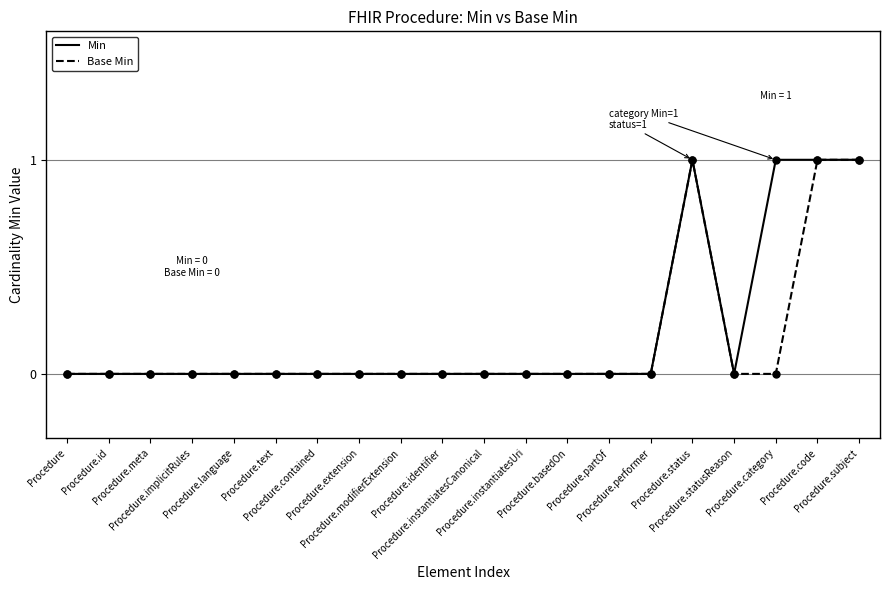

Is this an area chart (filled region under the line)?

No